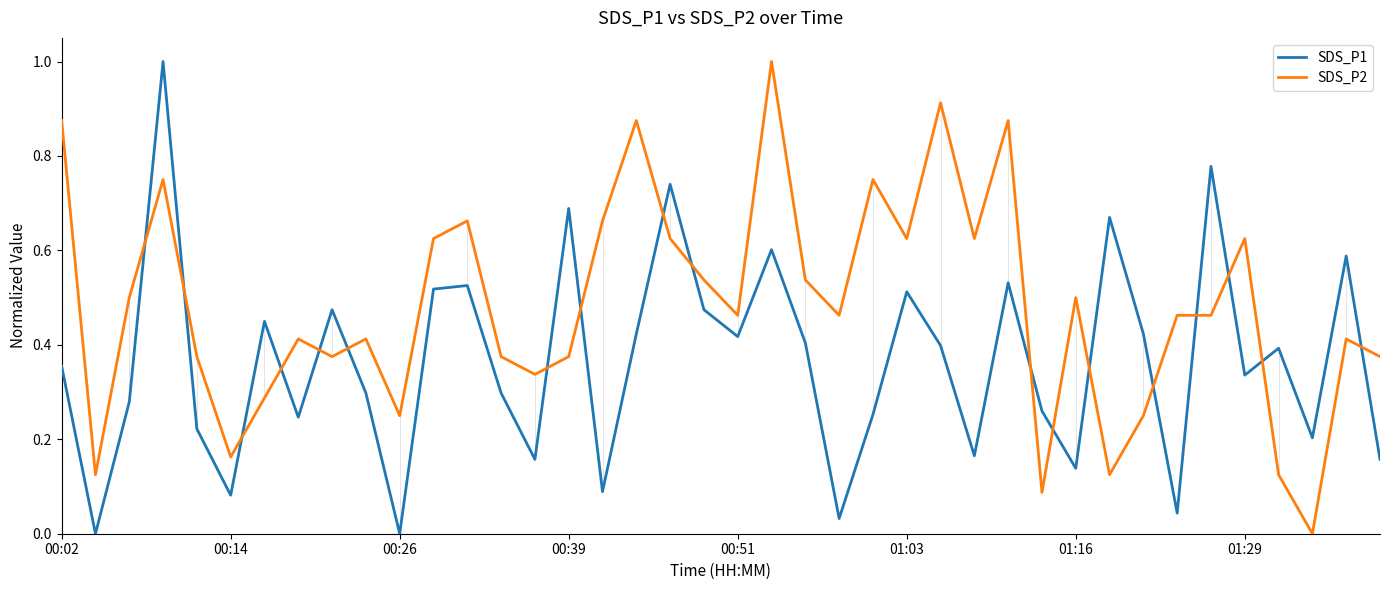

Which series has the largest total across all categories?

SDS_P2